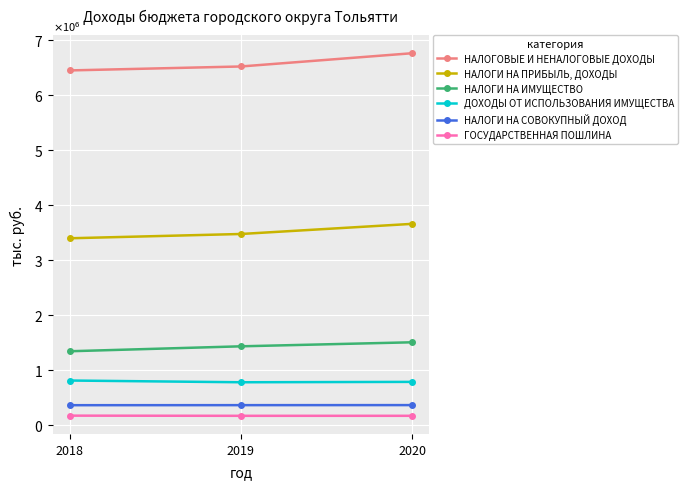

List the series in order of their peak value, highest first.

НАЛОГОВЫЕ И НЕНАЛОГОВЫЕ ДОХОДЫ, НАЛОГИ НА ПРИБЫЛЬ, ДОХОДЫ, НАЛОГИ НА ИМУЩЕСТВО, ДОХОДЫ ОТ ИСПОЛЬЗОВАНИЯ ИМУЩЕСТВА, НАЛОГИ НА СОВОКУПНЫЙ ДОХОД, ГОСУДАРСТВЕННАЯ ПОШЛИНА